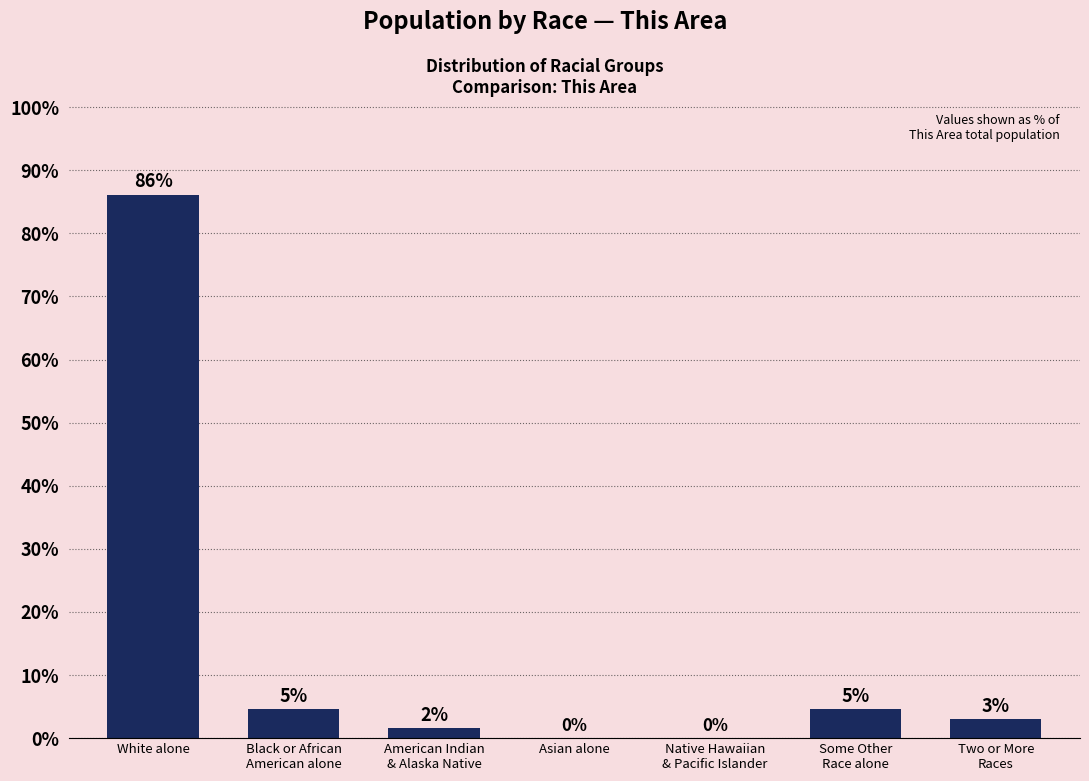

True or false: the data shows -27.4 at Native Hawaiian
& Pacific Islander.

False